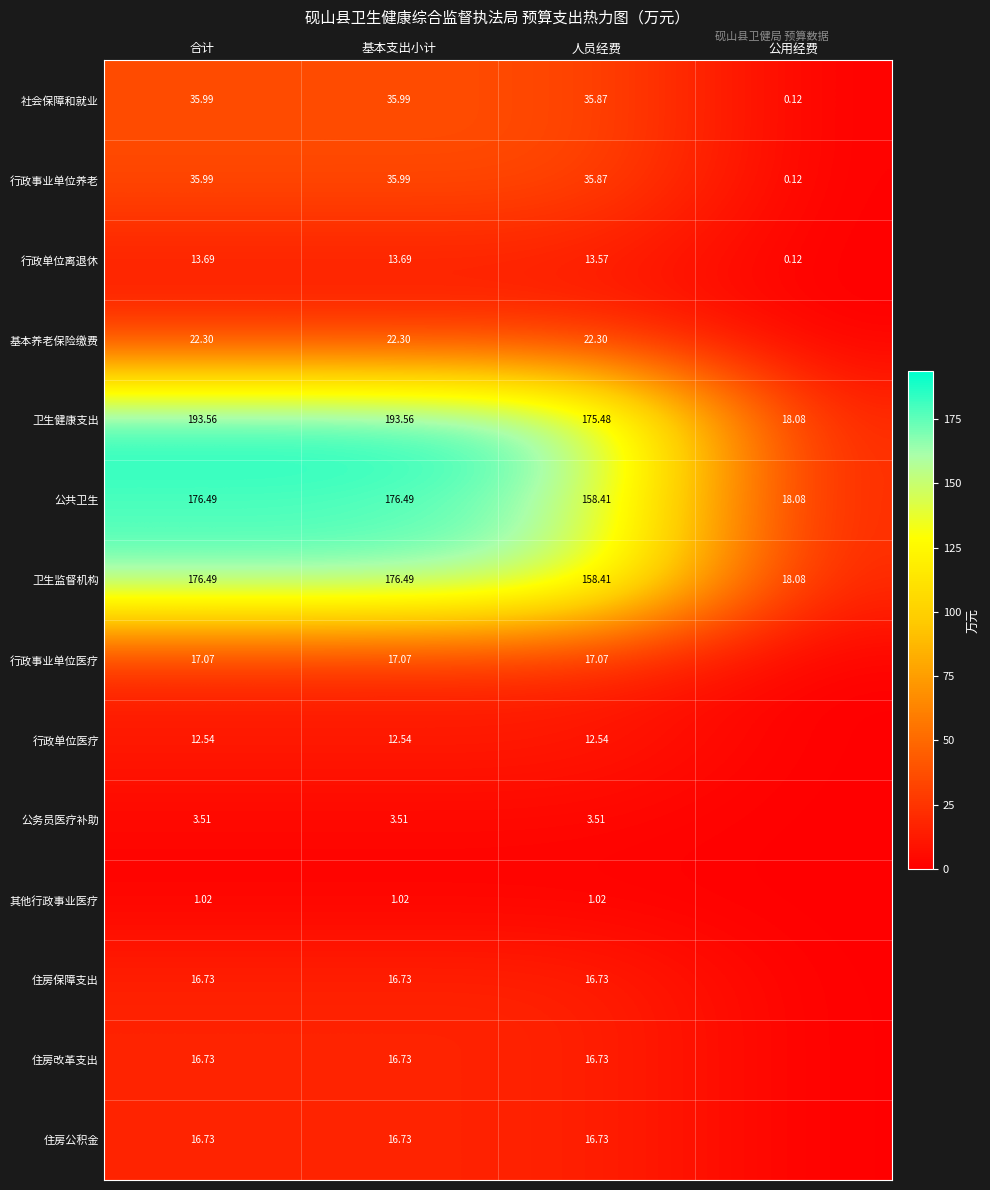

What is the average value of the 公共卫生 series?

132.4